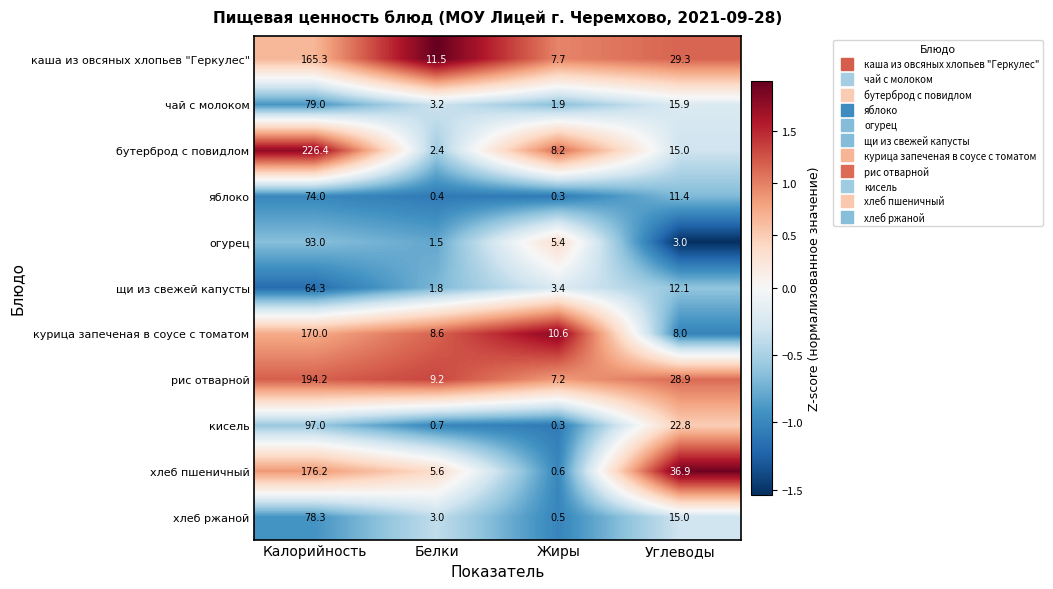

What is the minimum value shown in the chart?

0.3